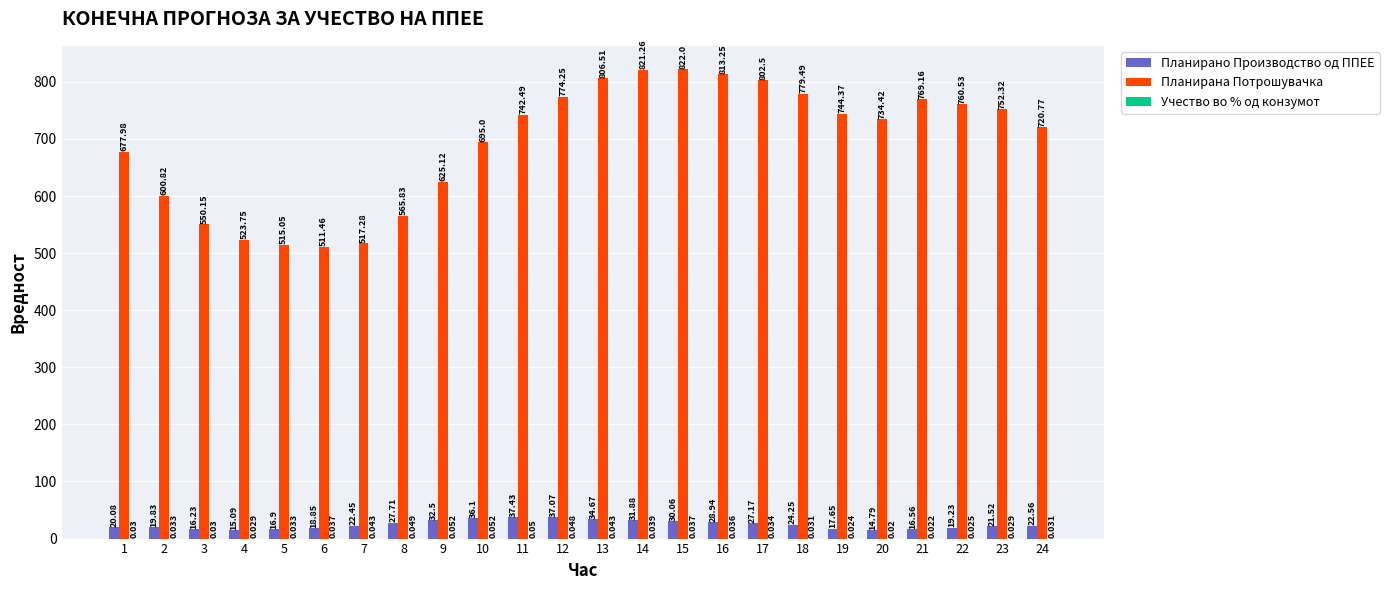

Between 14 and 16, which series saw the biggest shift?

Планирана Потрошувачка